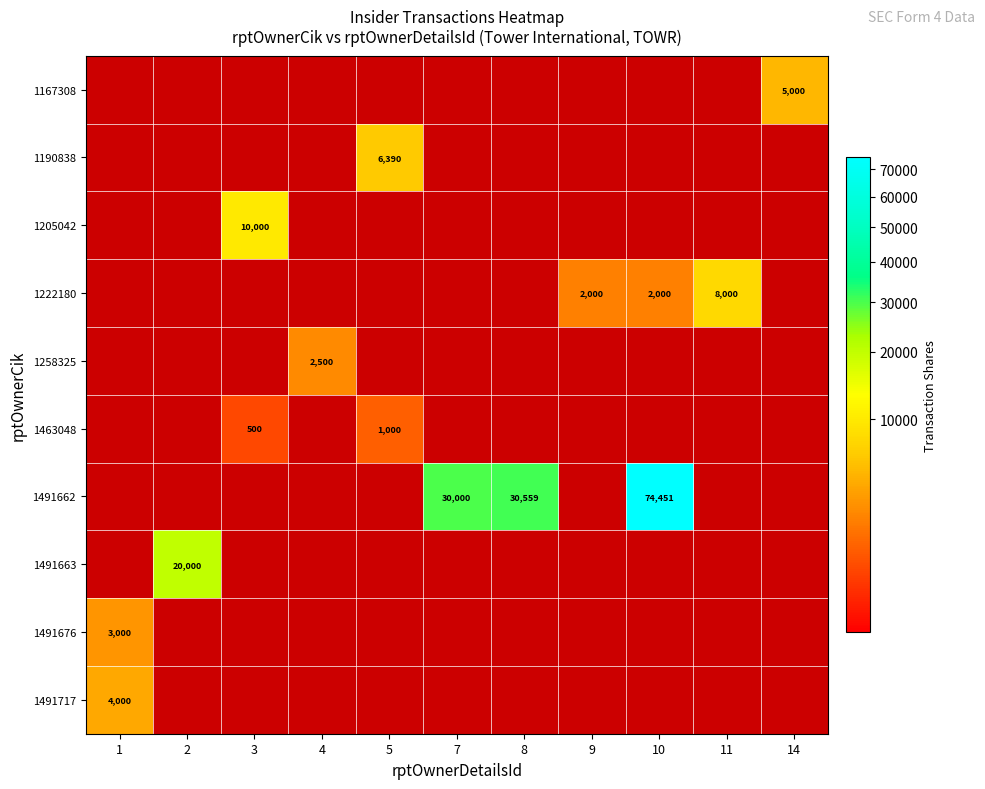

What is the maximum value shown in the chart?

74451.0